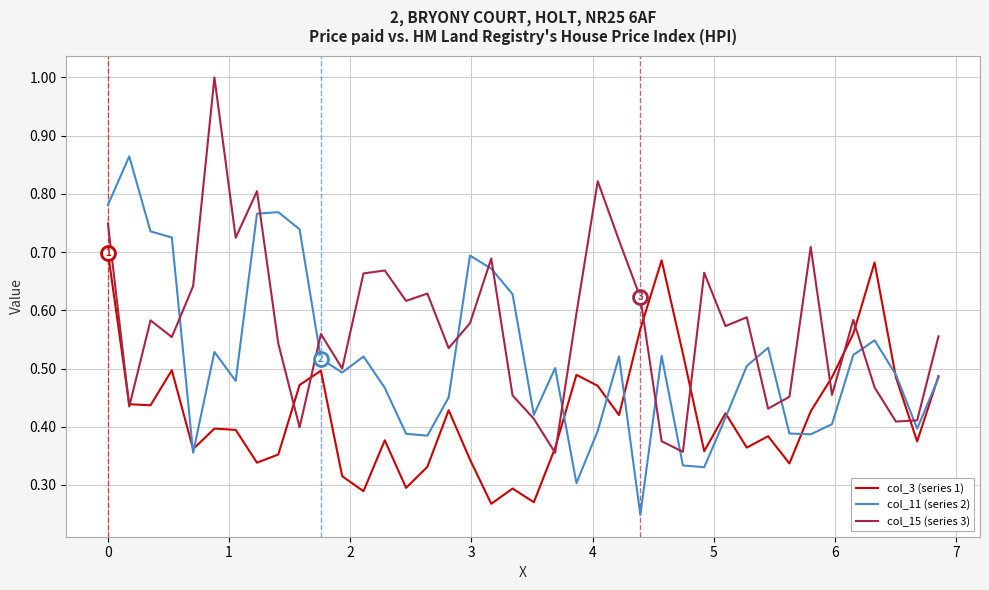

List the series in order of their overall mean, highest first.

col_15 (series 3), col_11 (series 2), col_3 (series 1)